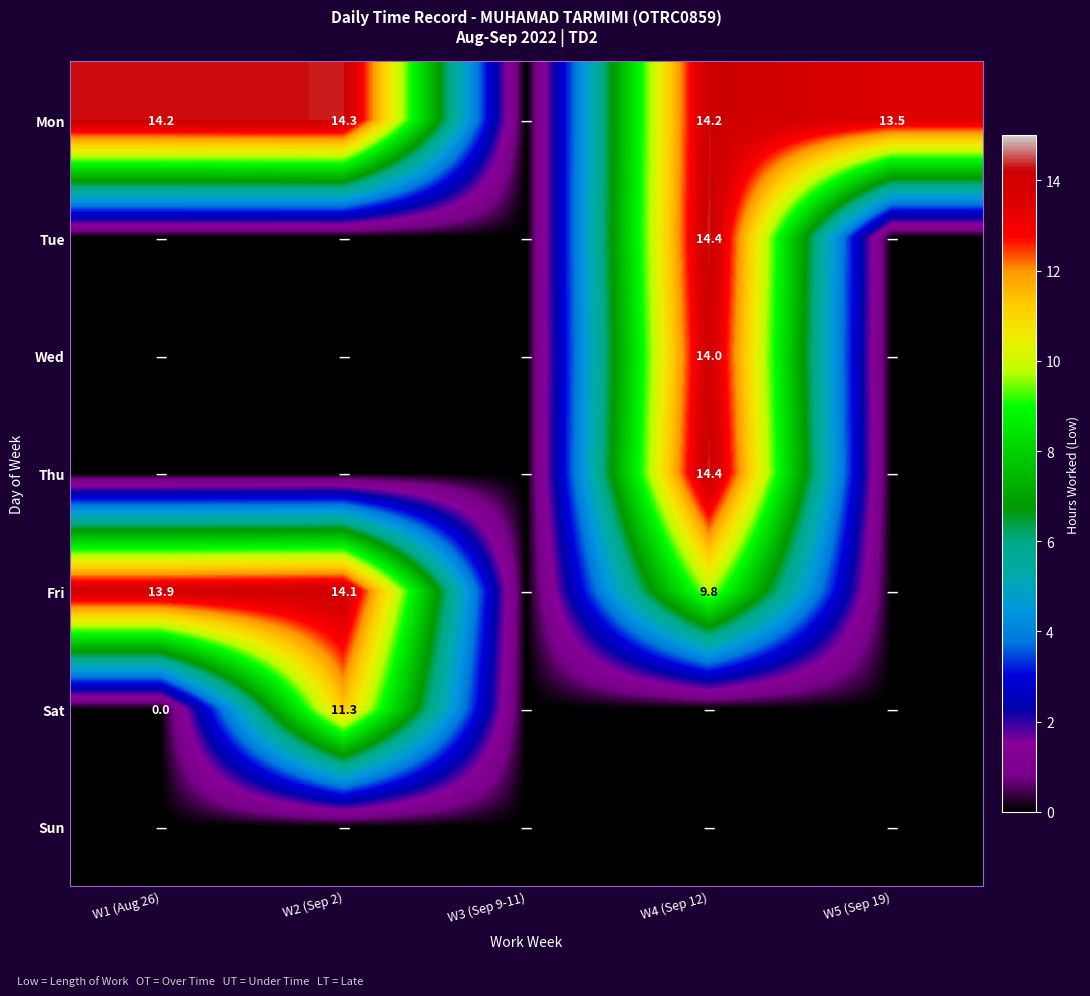

True or false: Fri has a value of 9.8 at W4 (Sep 12).

True